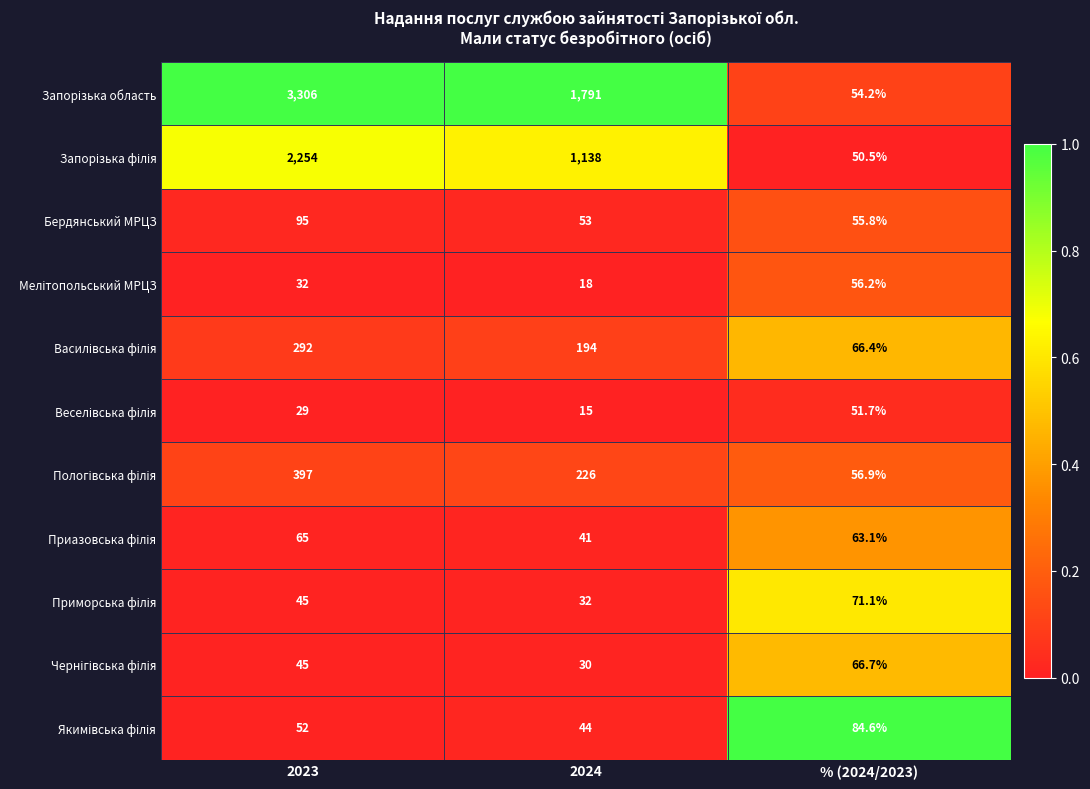

The value of Бердянський МРЦЗ at 2024 is 53.0. True or false?

True